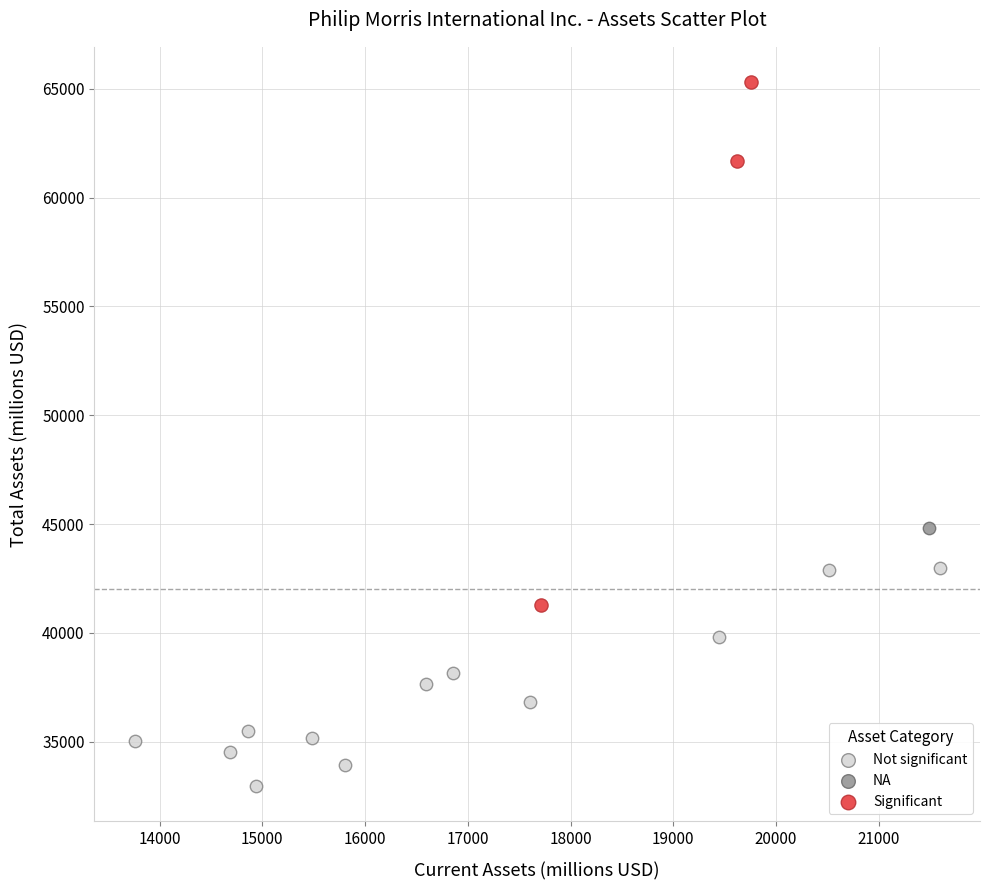

Which series reaches the maximum Y coordinate?

Significant